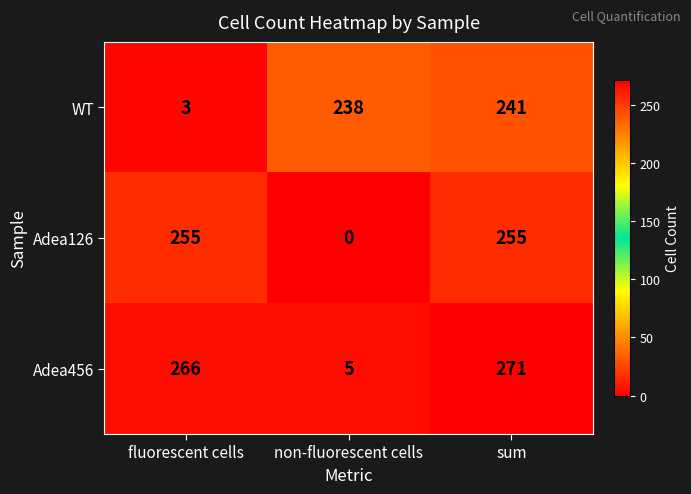

At how many categories does at least one series exceed 178?

3